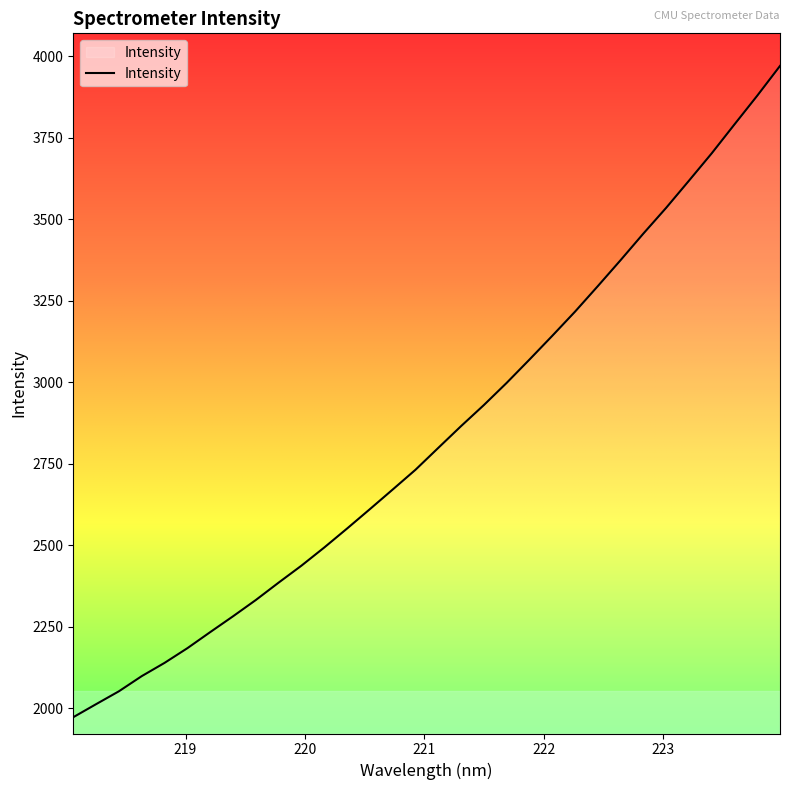

What is the minimum value shown in the chart?

1972.4